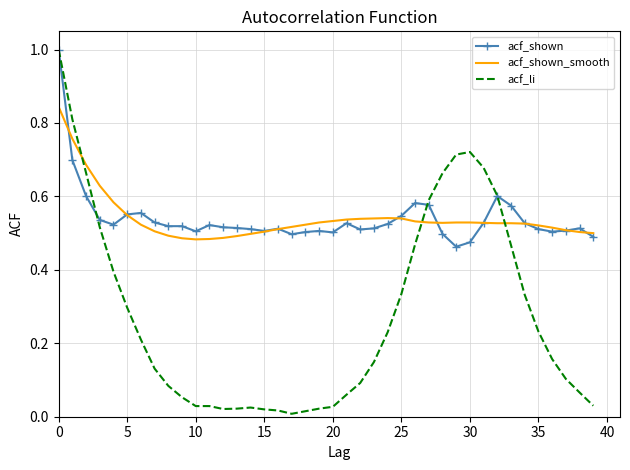

What is the greatest value displayed?

1.0